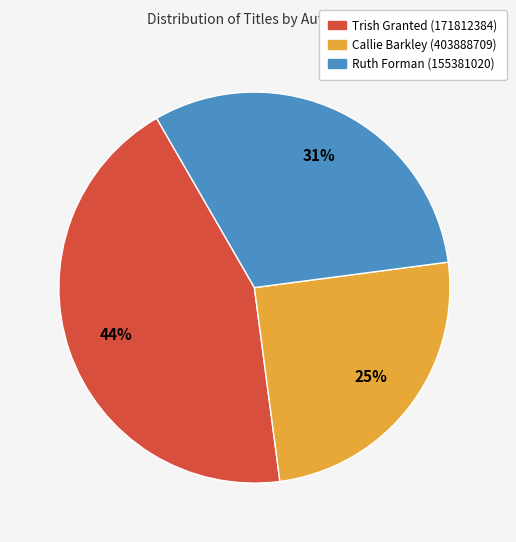

How many slices are in this pie chart?

3